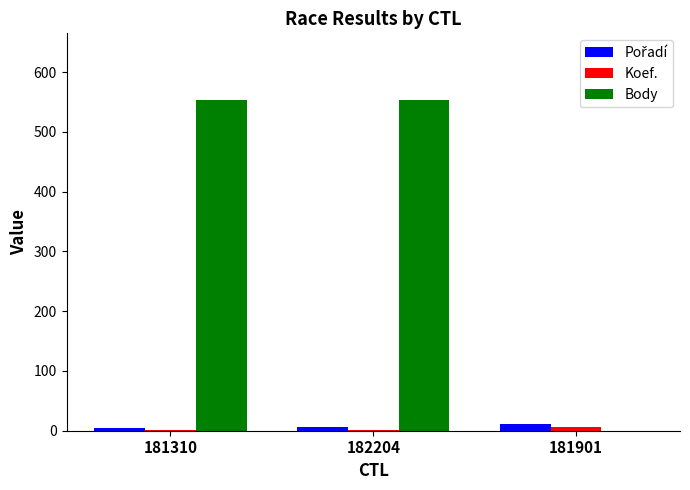

What is the spread (max minus min) of values at 181901?

11